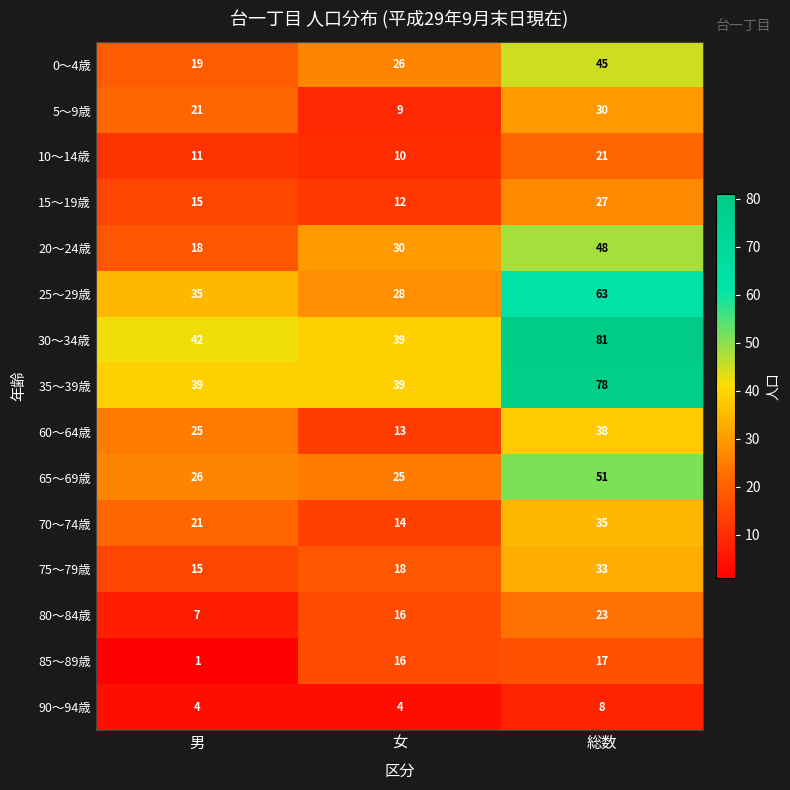

Which series has the largest range (max minus min)?

30～34歳